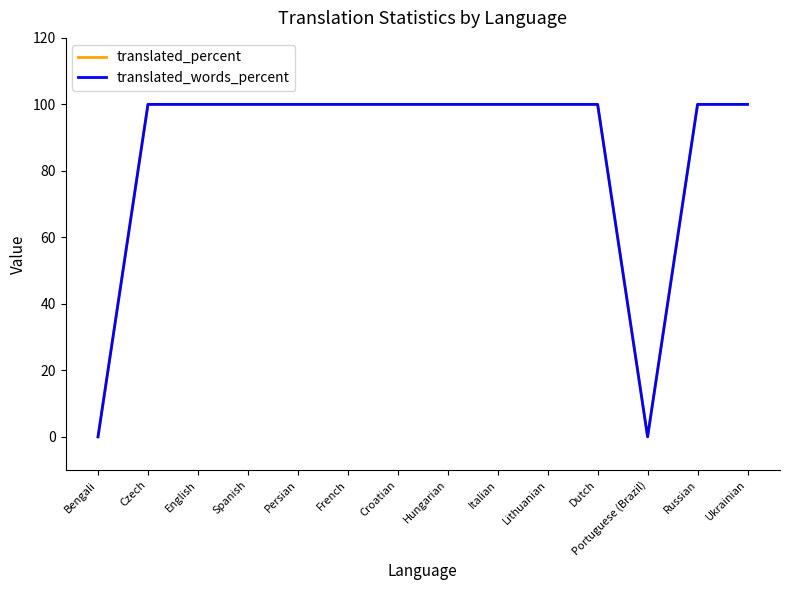

Does the chart display data point markers on the line(s)?

No